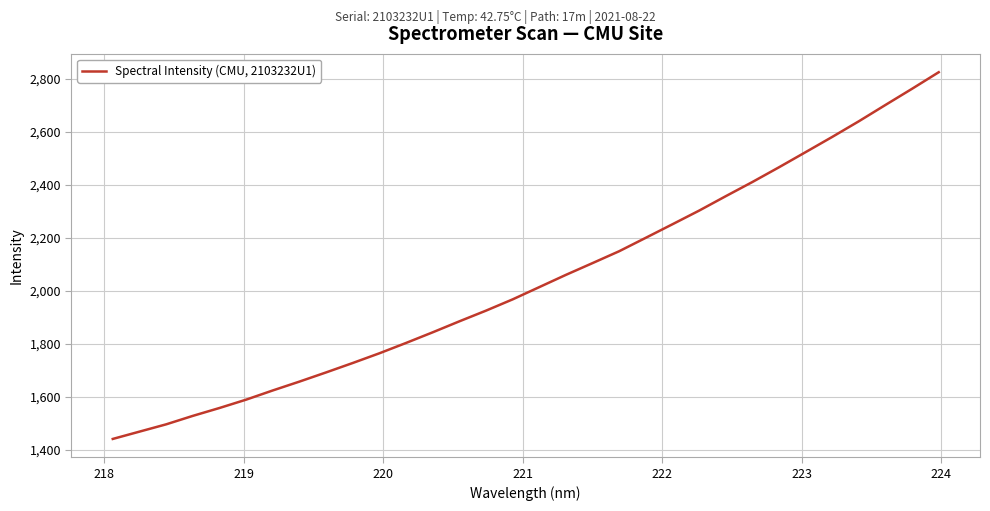

What is the greatest value displayed?

2825.7